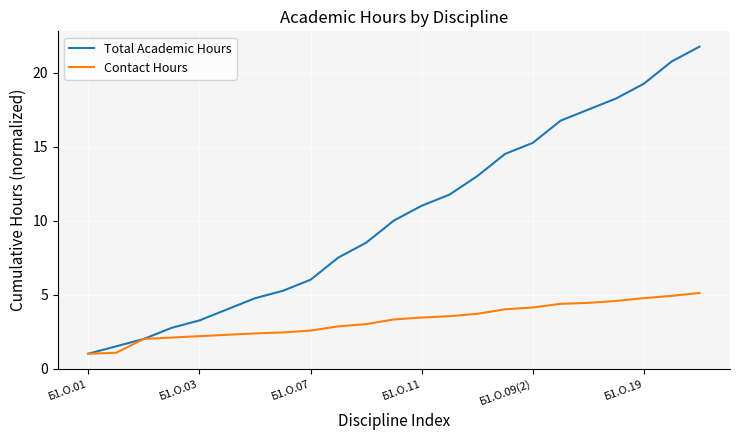

What is the highest value of the Contact Hours series?

5.1